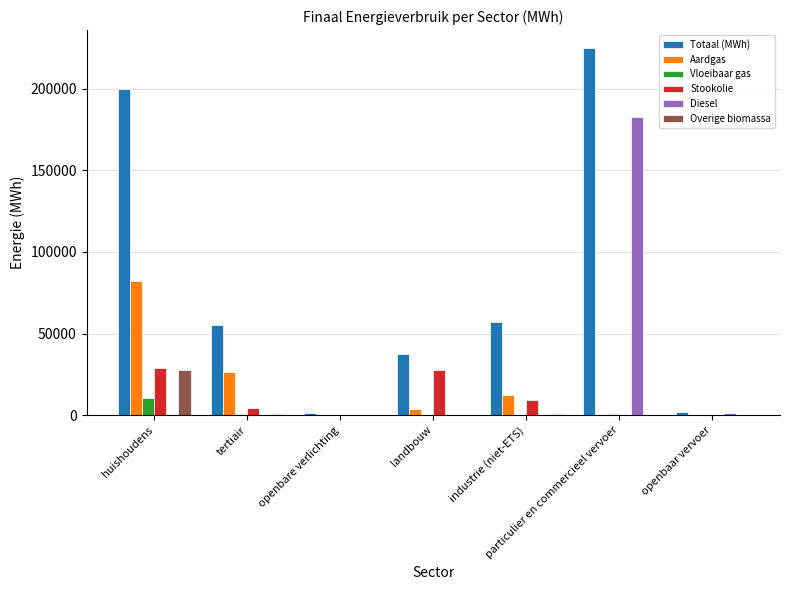

Is it true that Aardgas equals 21076.0 at industrie (niet-ETS)?

False